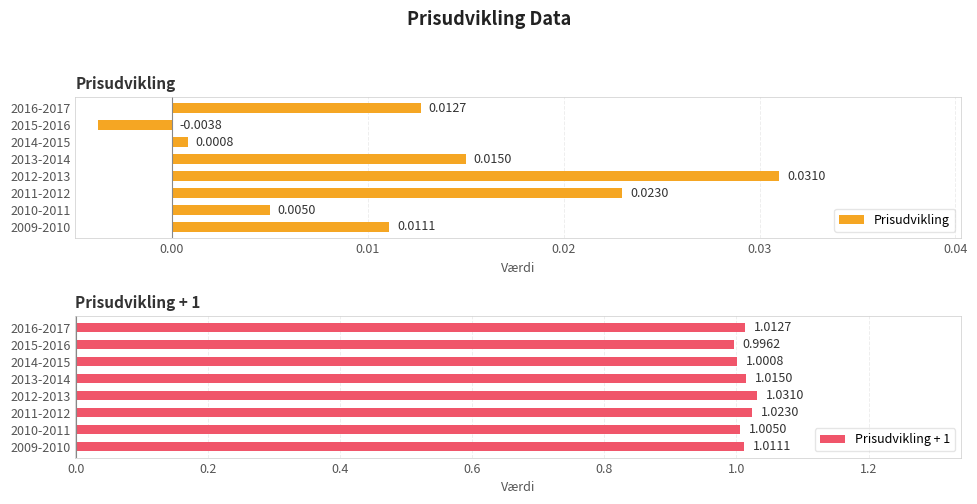

Reading left to right, transcribe all the data shown in this chart.

Prisudvikling: 0.0	0.0	0.0	0.0	0.0	0.0	-0.0	0.0
Prisudvikling + 1: 1.0	1.0	1.0	1.0	1.0	1.0	1.0	1.0